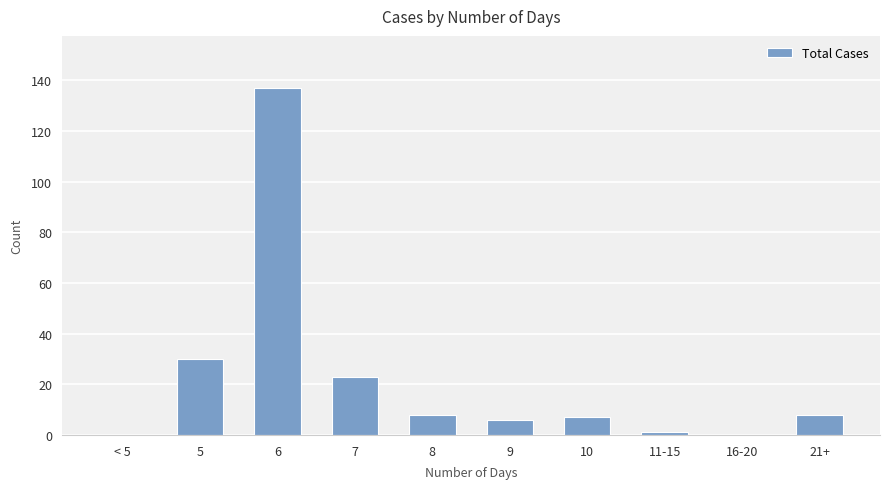

What is the maximum value shown in the chart?

137